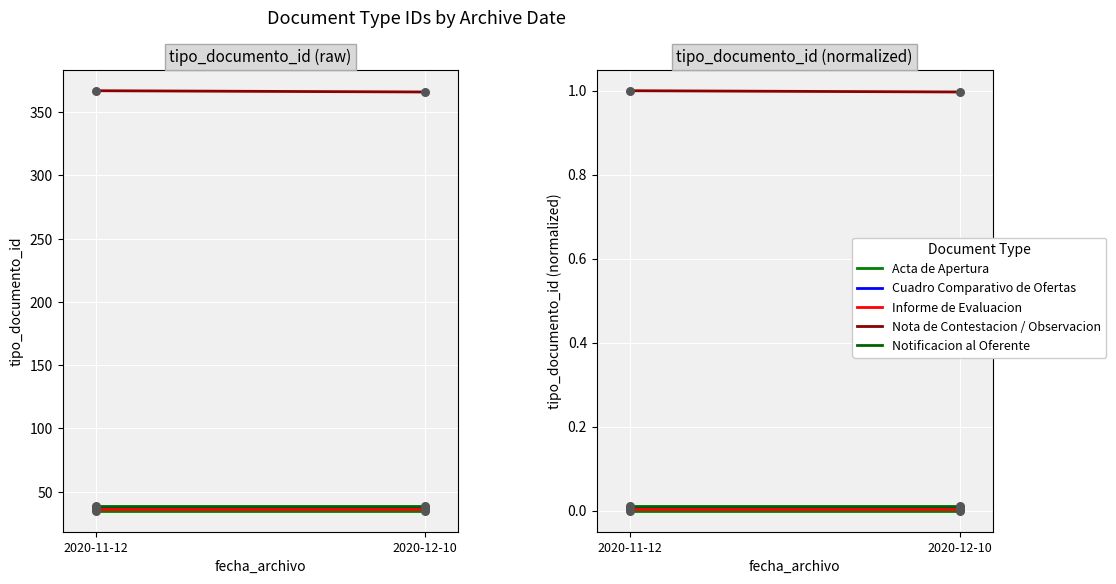

At how many categories does at least one series exceed 0?

2